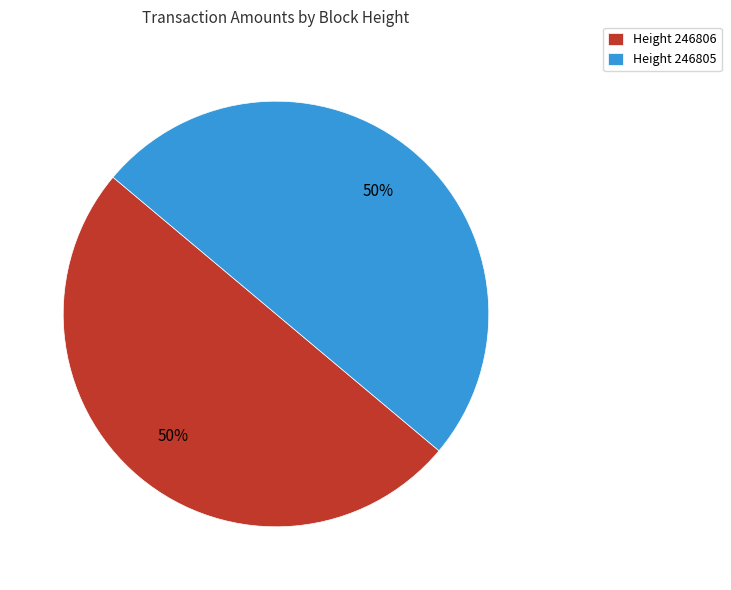

Combined, do Height 246805 and Height 246806 account for over 50%?

Yes